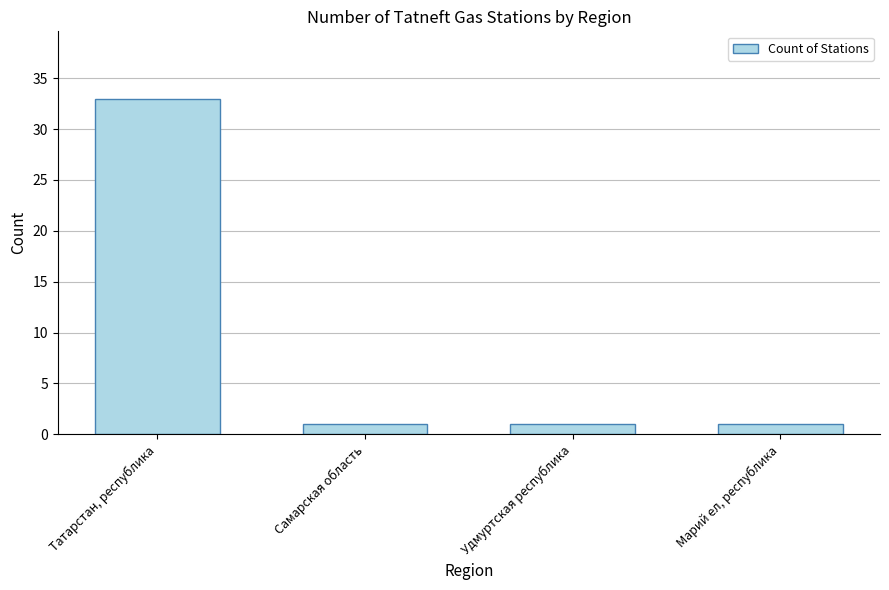

What is the sum of all values?

36